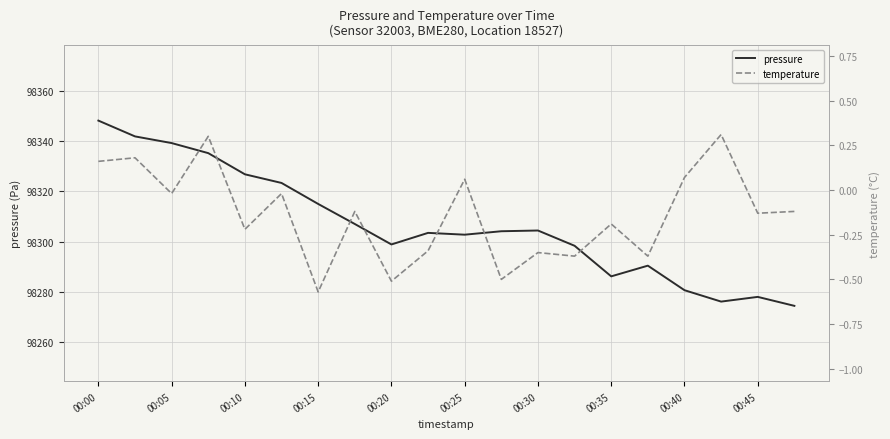

True or false: pressure and temperature cross at least once.

False